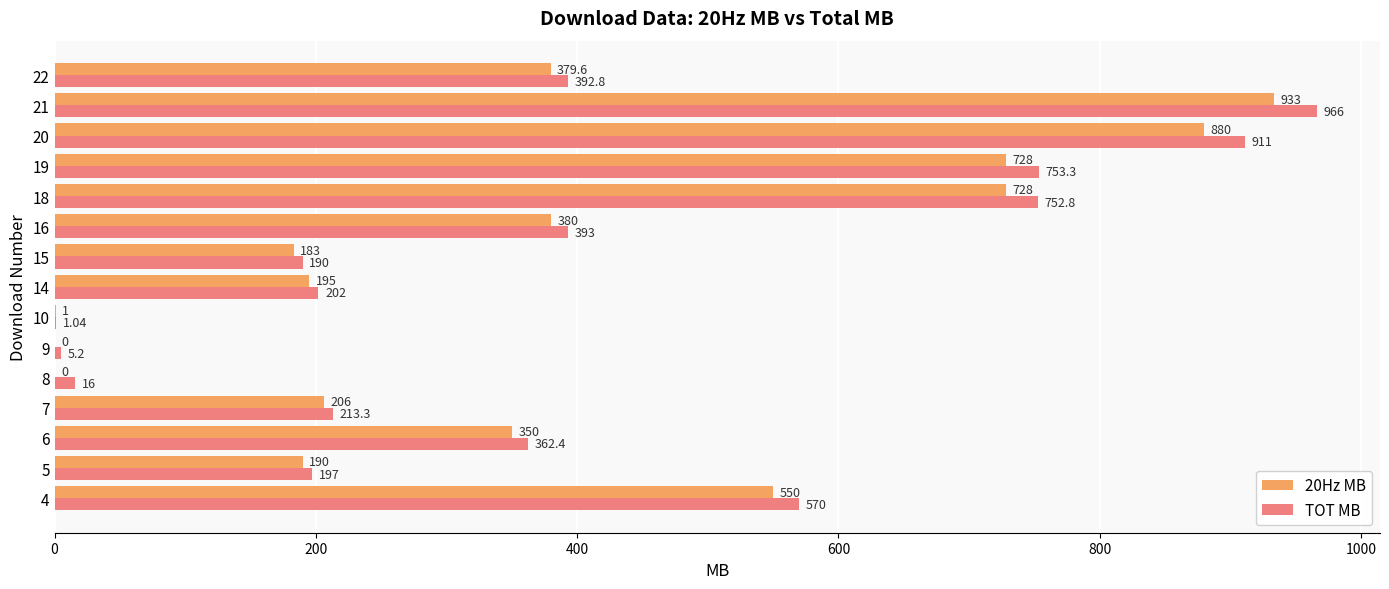

Between 21 and 22, which series saw the biggest shift?

TOT MB